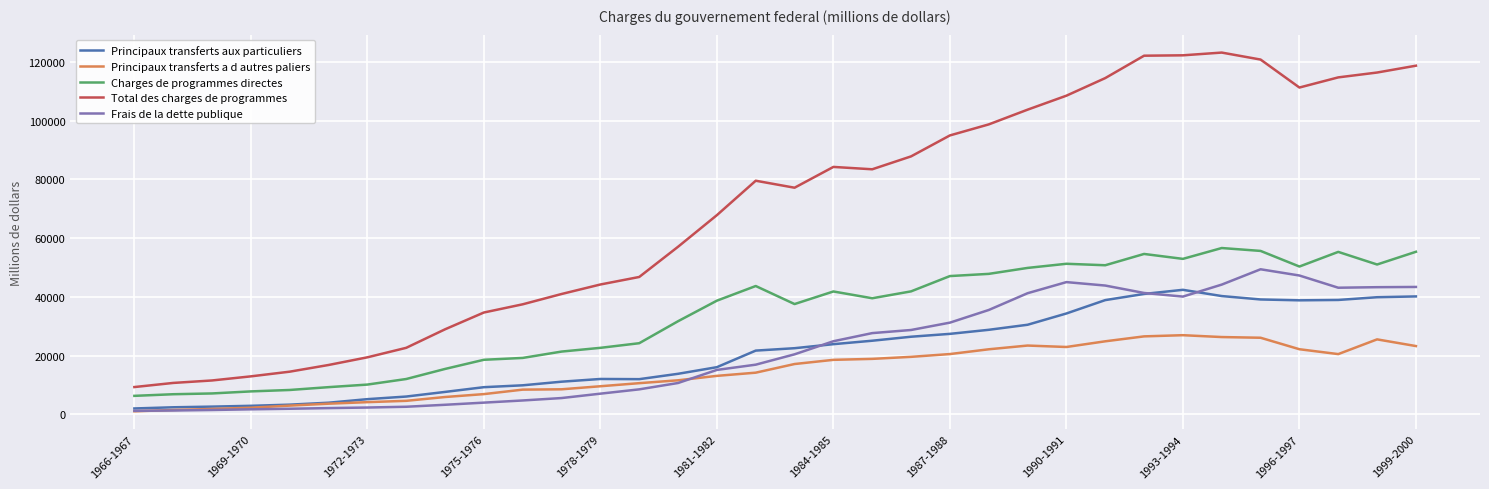

True or false: Principaux transferts a d autres paliers and Total des charges de programmes cross at least once.

False